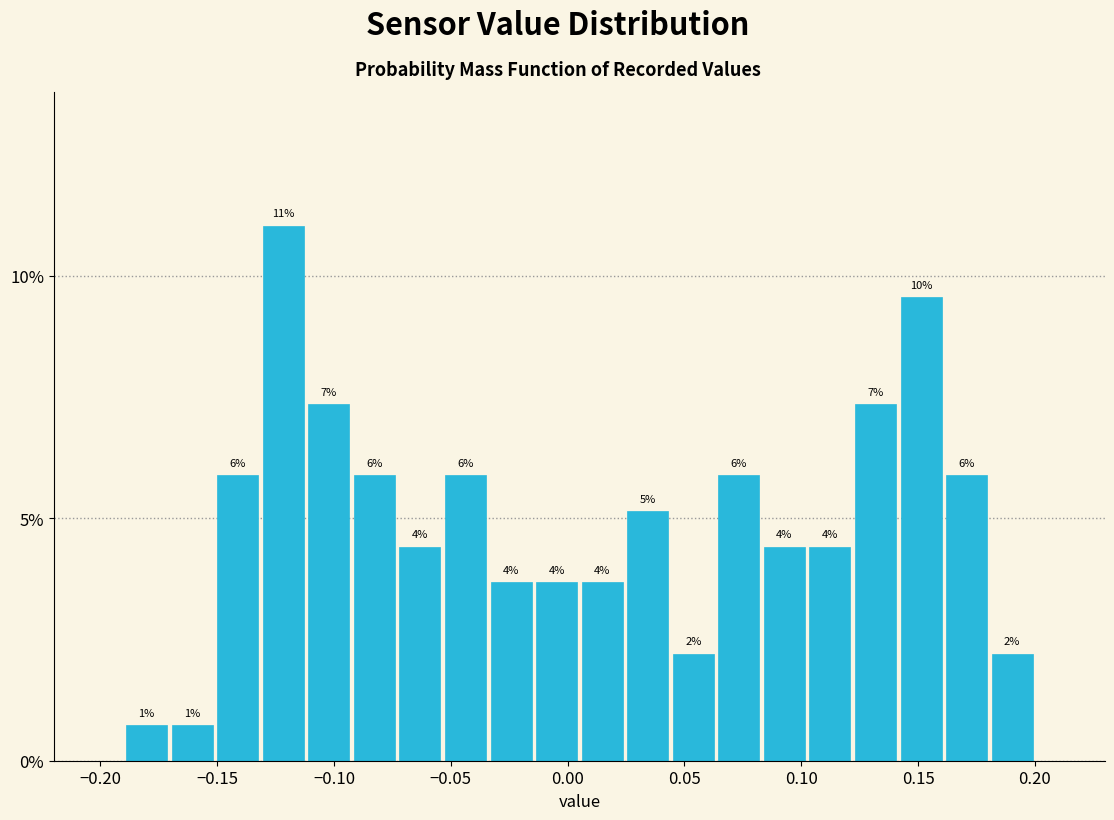

Around what value on the x-axis is the tallest bar? Give the approximate position of its centre, as read against the axis.

-0.120